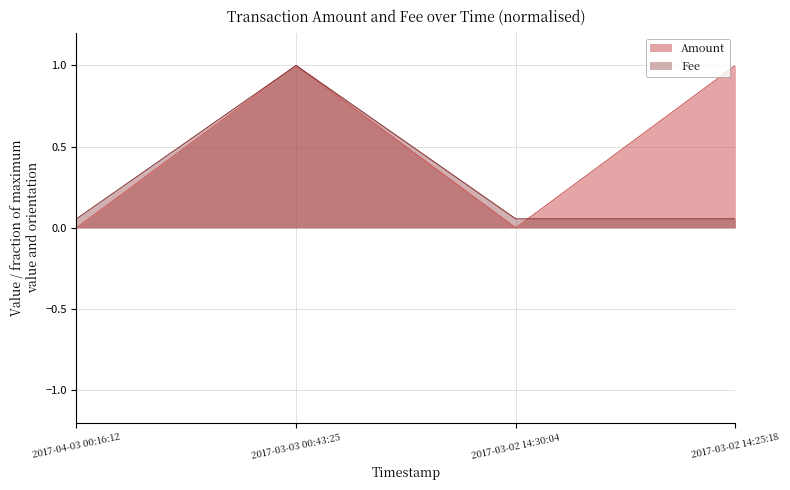

The value of Fee at 2017-03-03 00:43:25 is 0.2. True or false?

False